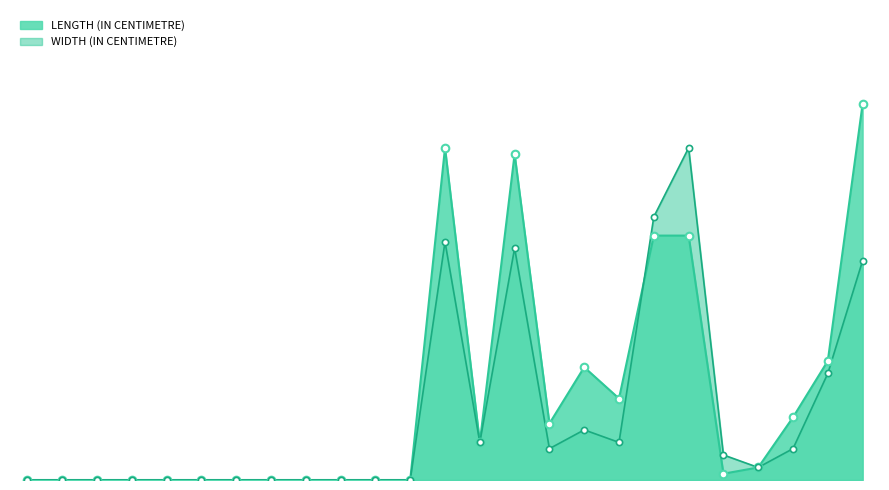

At which category is the sum across all series the highest?

BOX IMEI